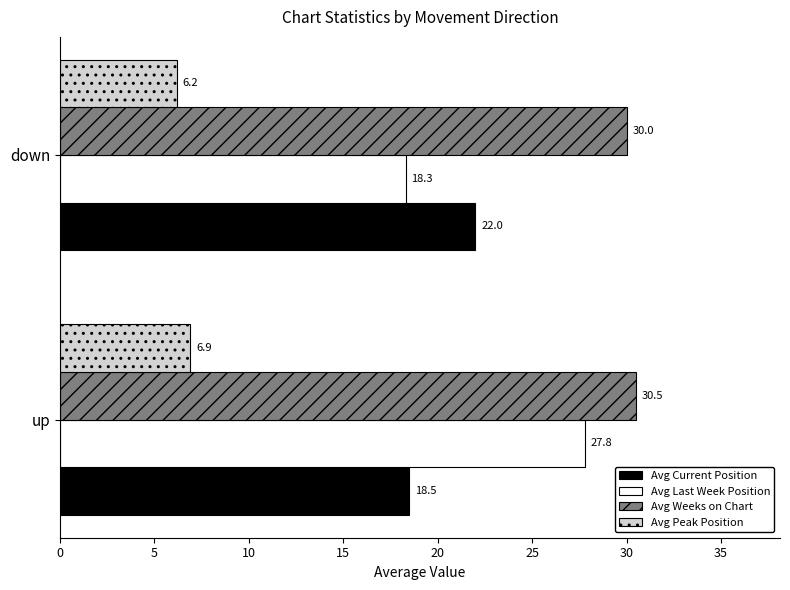

Which label corresponds to the smallest value in the chart?

down